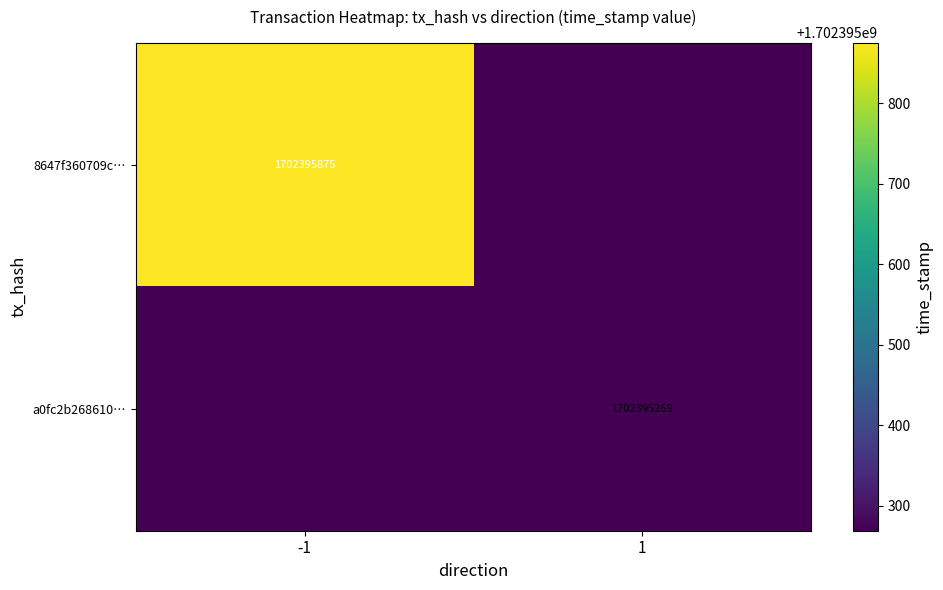

The value of a0fc2b268610… at 1 is 2223830575. True or false?

False